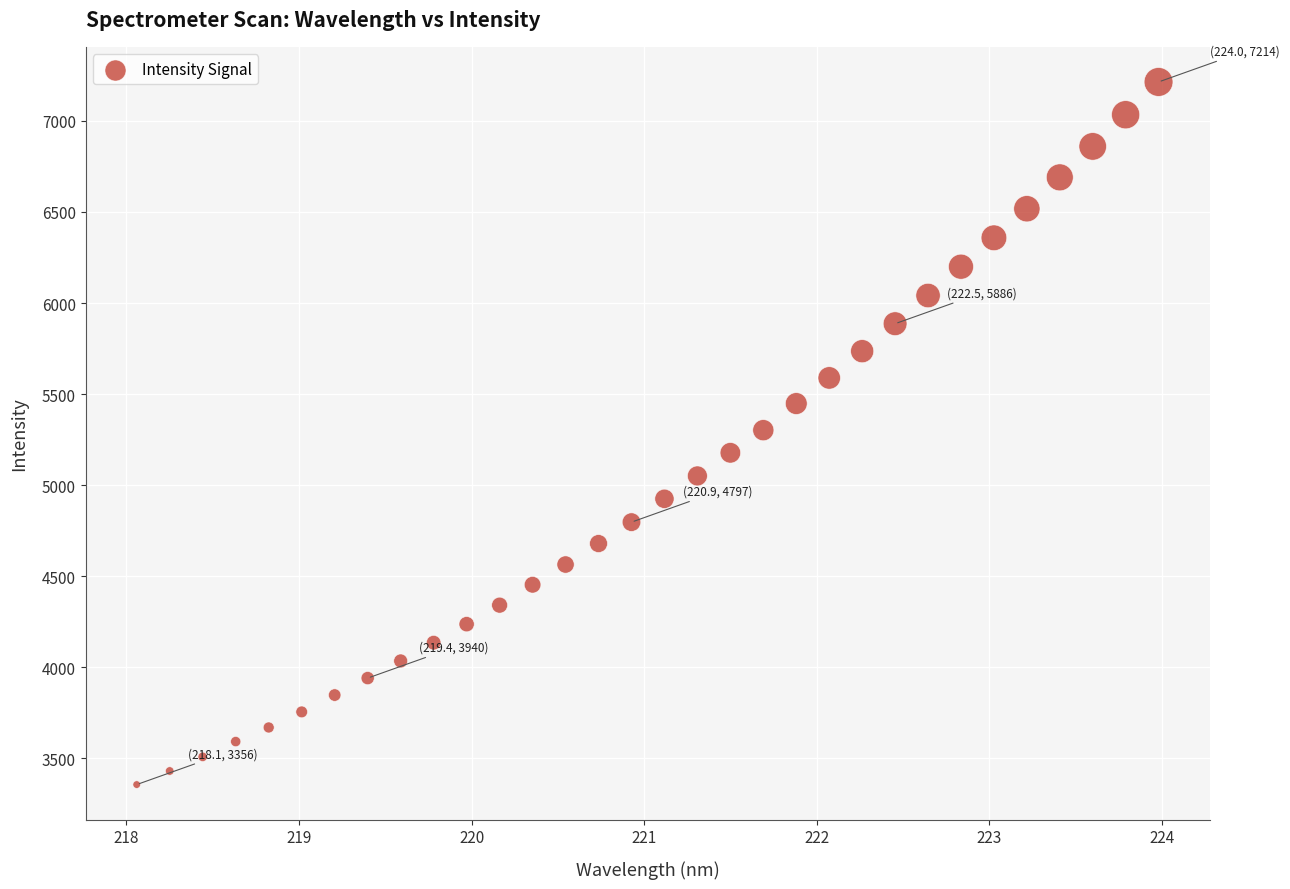

What is the range of Y values (max minus min)?

3858.4